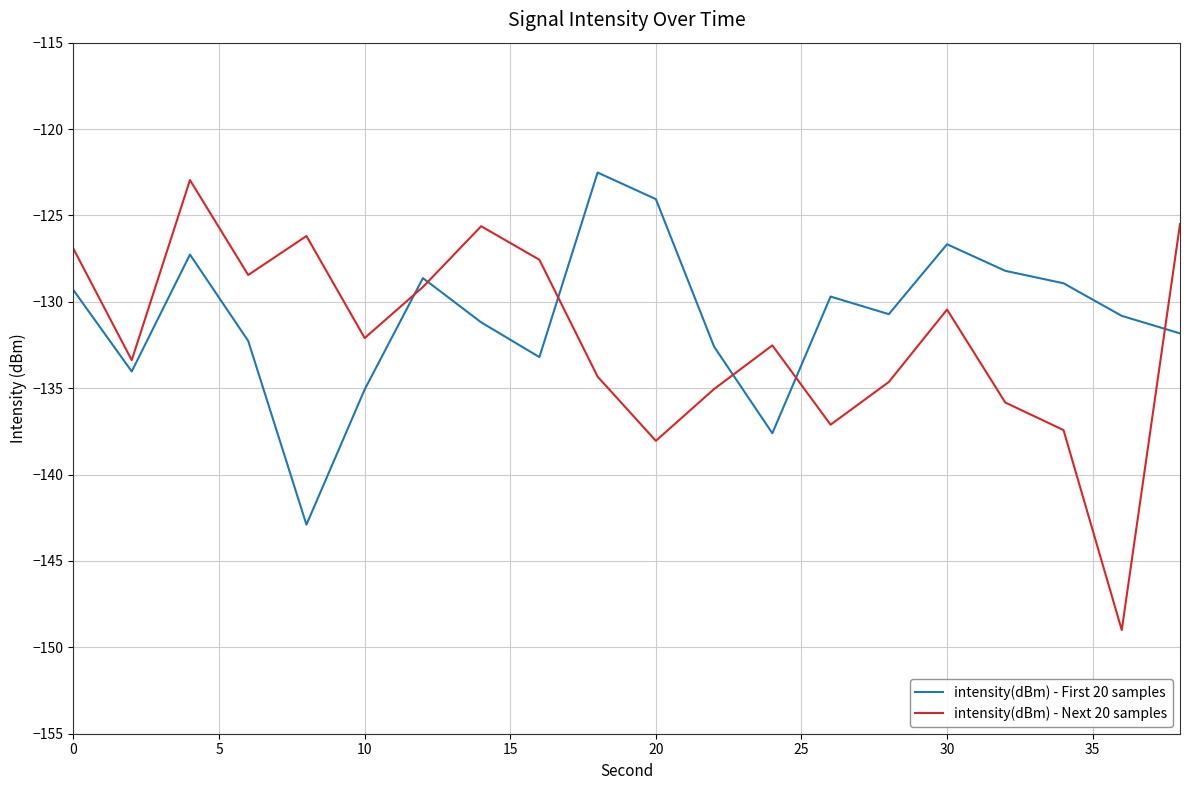

What is the difference between the second highest and second lowest values in the intensity(dBm) - First 20 samples series?

13.6